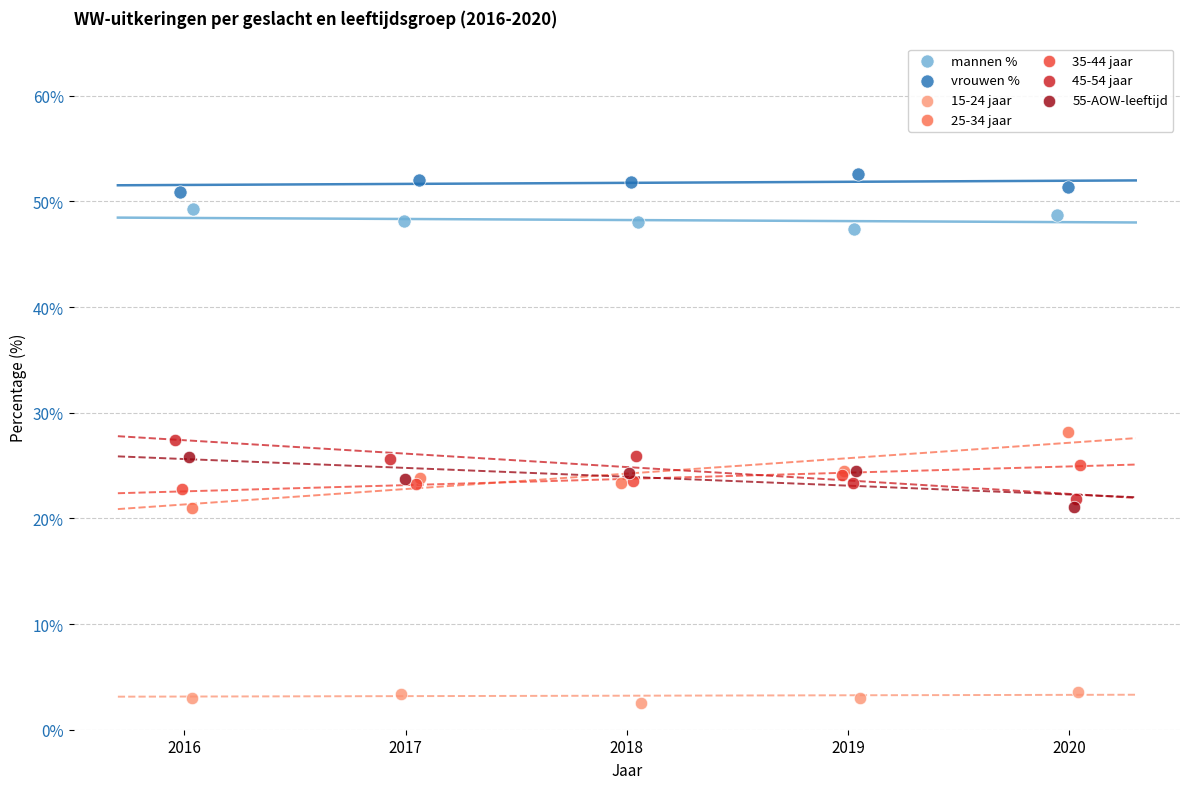

Which series contains the lowest Y value?

15-24 jaar